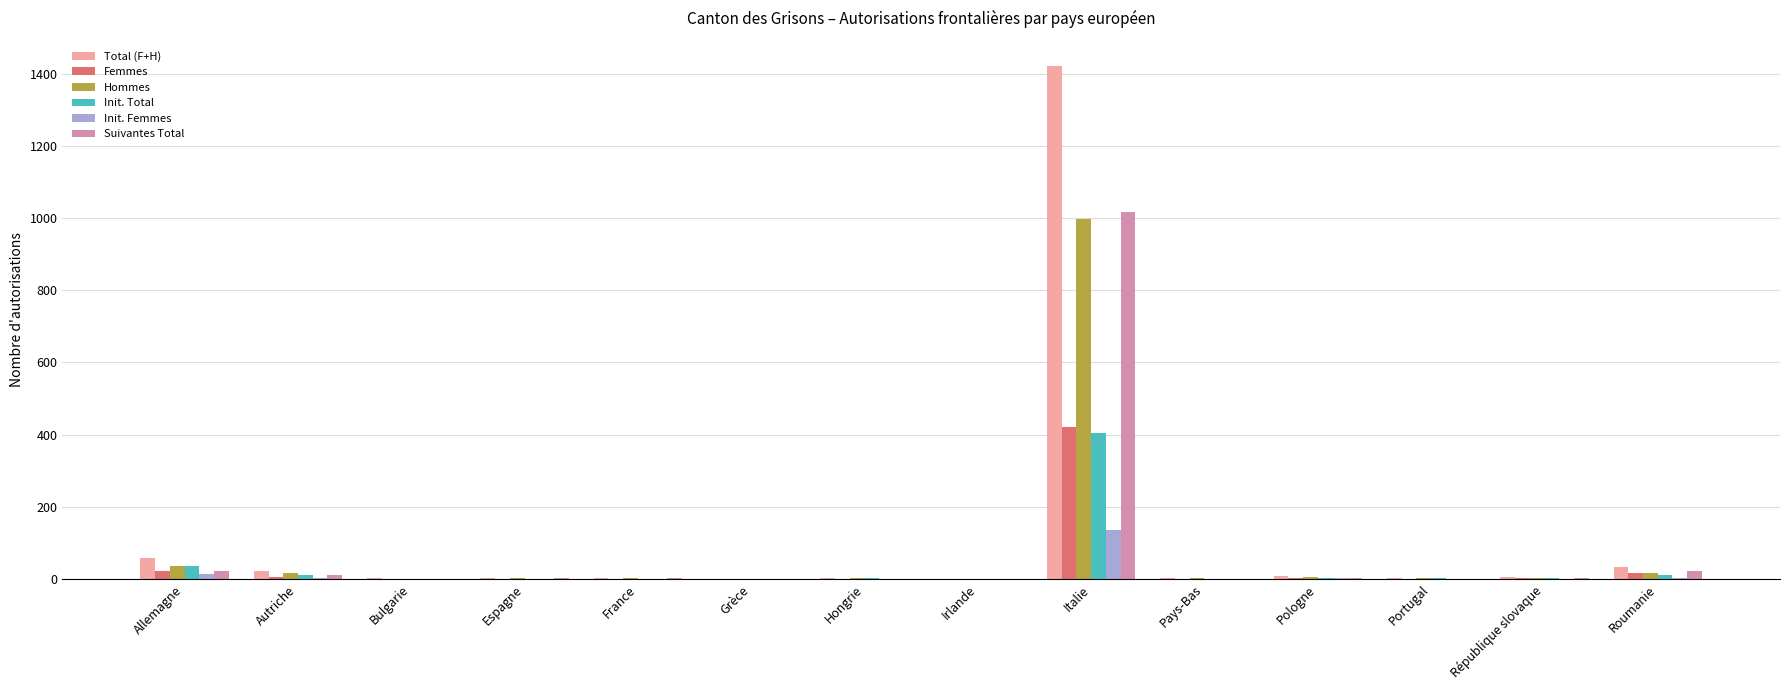

What is the maximum value for Init. Total?

404